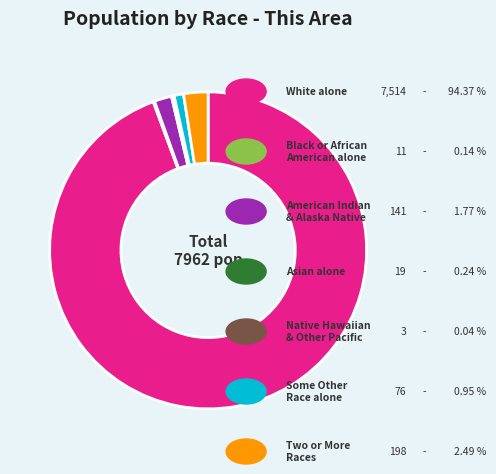

Is there a majority slice in this chart?

Yes